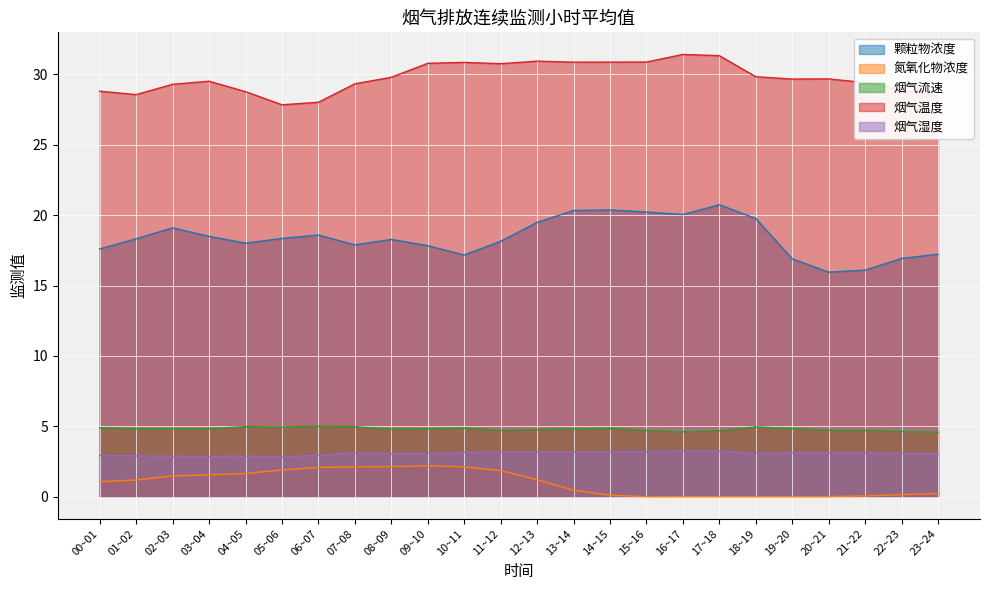

True or false: 烟气湿度 and 氮氧化物浓度 cross at least once.

False